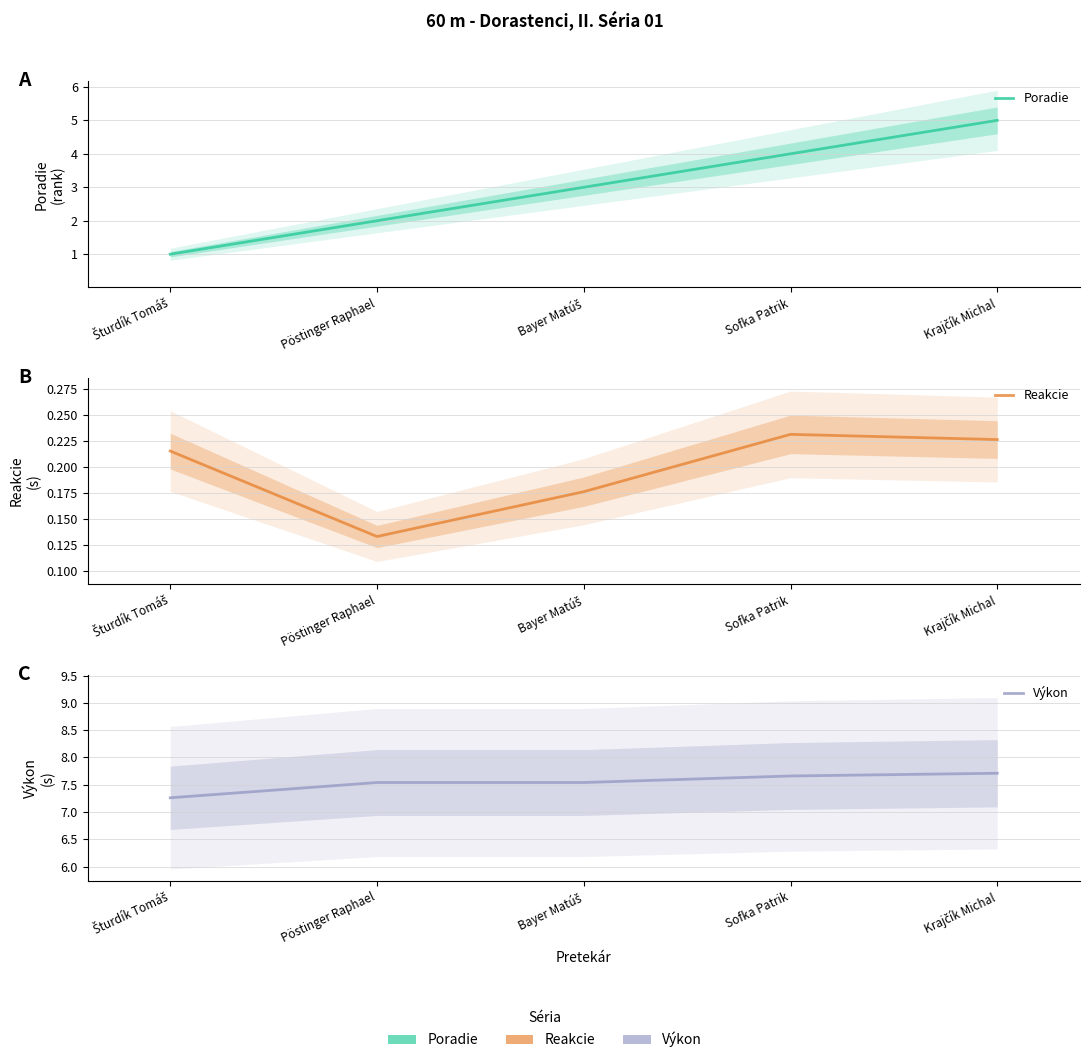

What is the difference between the highest and lowest values at Sofka Patrik?

7.4